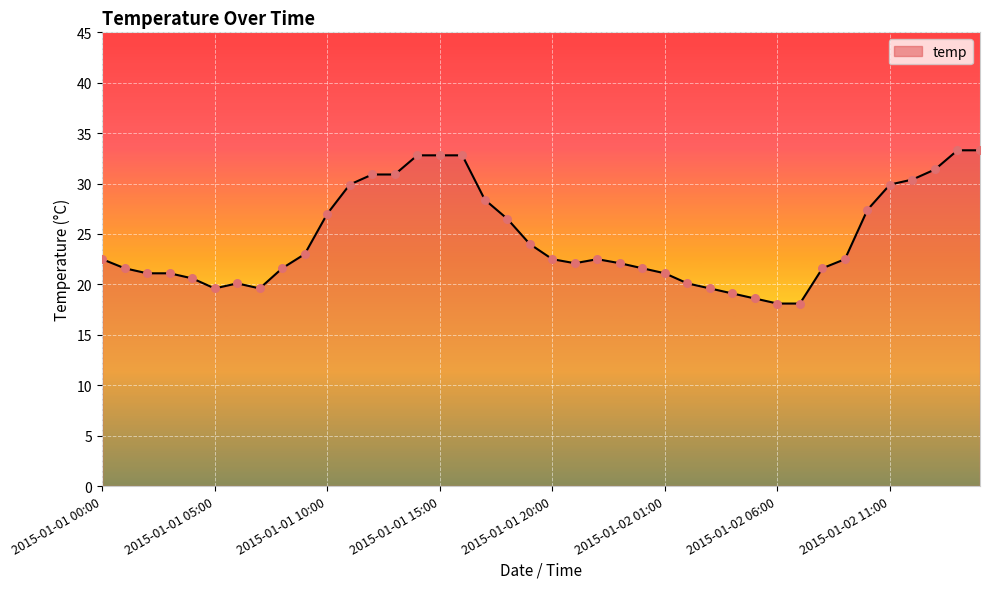

What is the minimum value shown in the chart?

18.1